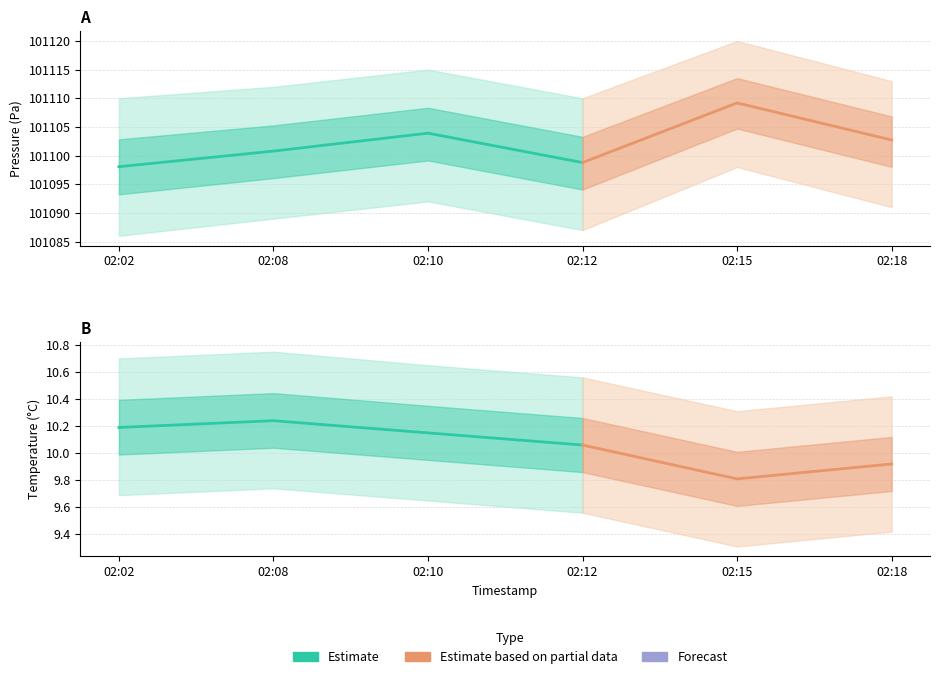

True or false: pressure and temperature cross at least once.

False